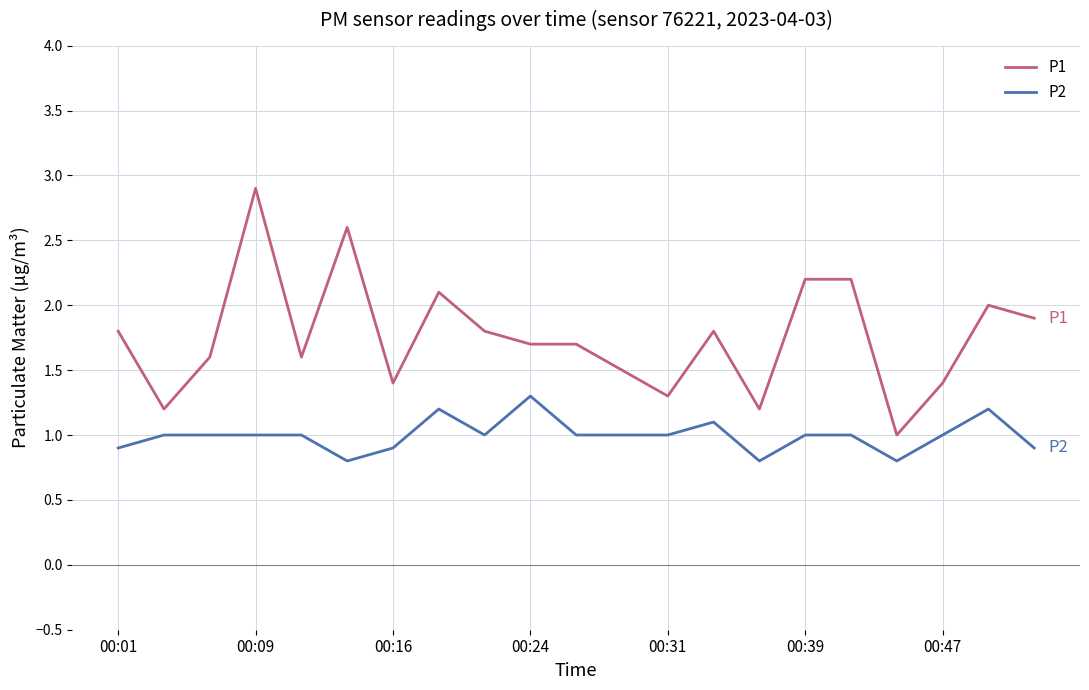

Does the chart have visible grid lines?

Yes